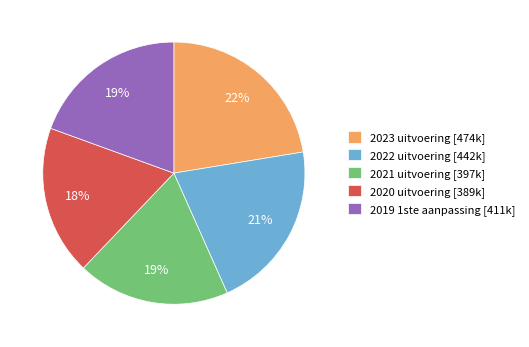

The 2020 uitvoering [389k] slice represents 4% of the pie. True or false?

False